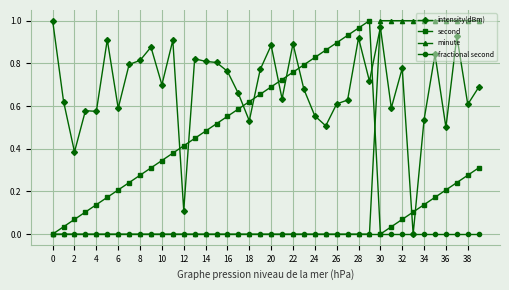

Count the minute values in the range 0 to 1.

40